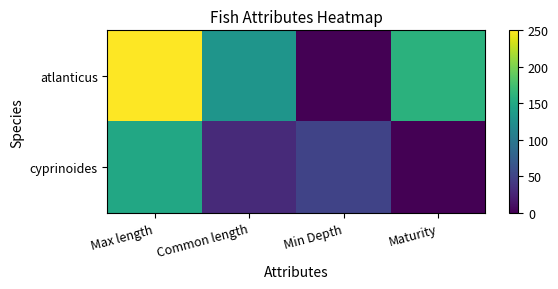

Reading right to left, transcribe all the data shown in this chart.

atlanticus: Maturity=160	Min Depth=0	Common length=130	Max length=250
cyprinoides: Maturity=0	Min Depth=50	Common length=30	Max length=150